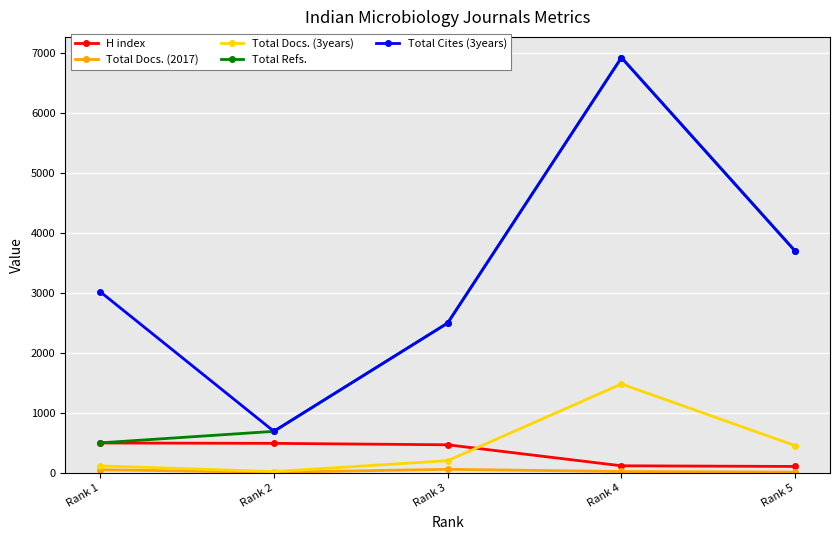

The value of Total Cites (3years) at Rank 4 is 6926. True or false?

True